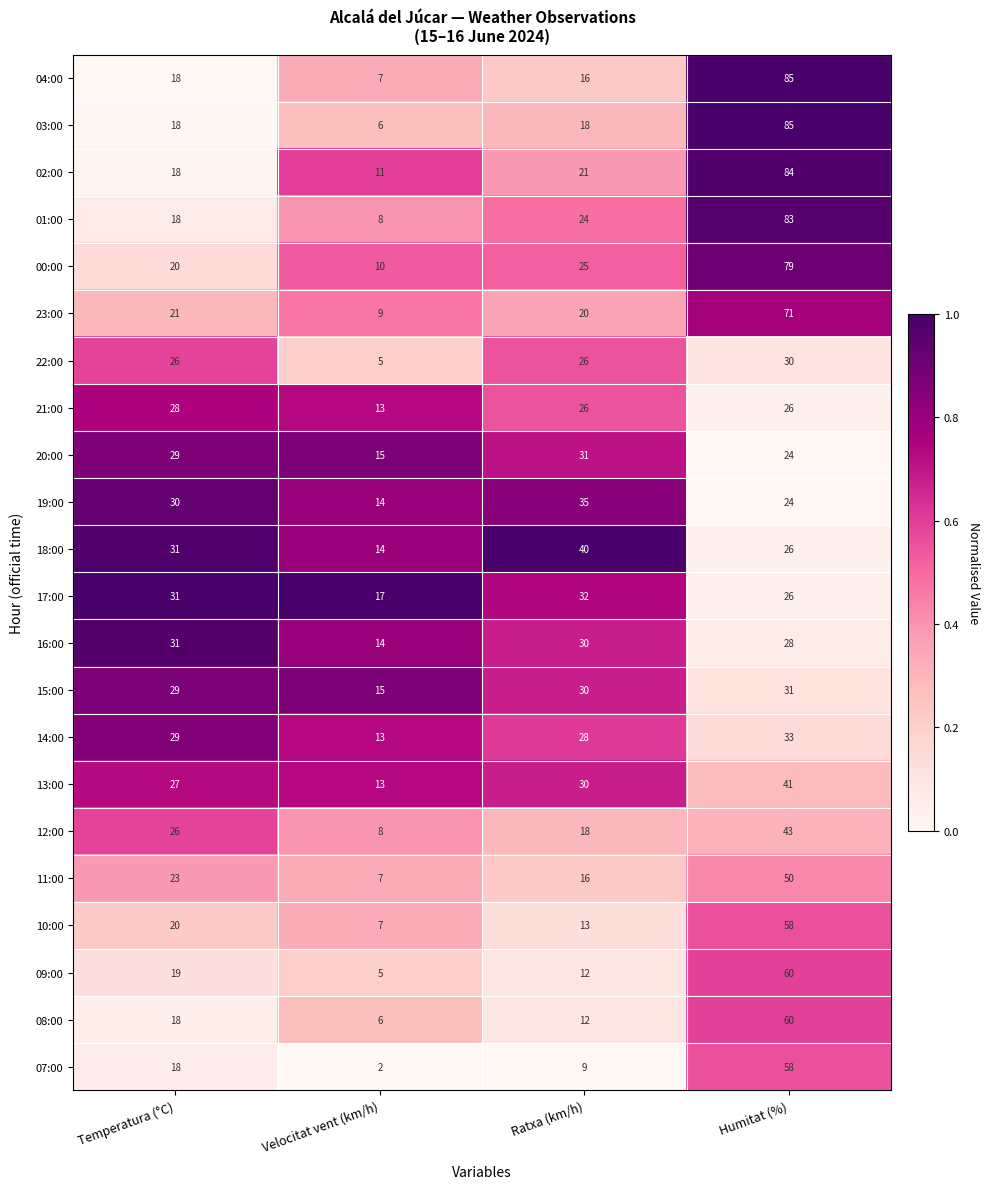

How many 12:00 values are between 18 and 43?

3